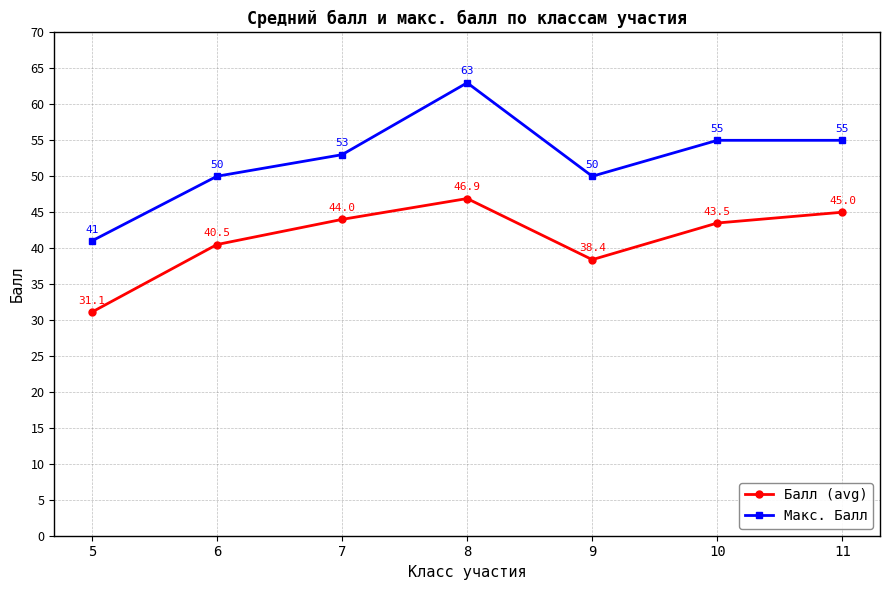

Reading left to right, extract all data points from this chart.

Балл (avg): 31.1	40.5	44.0	46.9	38.4	43.5	45.0
Макс. Балл: 41.0	50.0	53.0	63.0	50.0	55.0	55.0